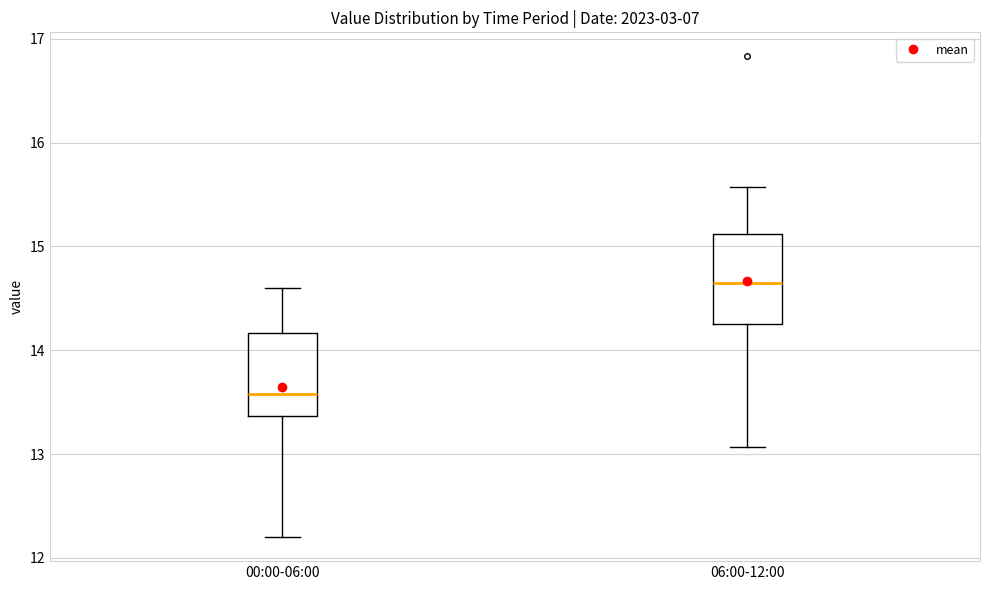

Reading left to right, transcribe this box plot: for each box, give where its median line is, the range the box spans, and where its two whiskers end, as read against the y-axis. The values are not printed on the chart, so give them approximately, as read against the axis.

00:00-06:00: median 13.6, box 13.4 to 14.2, whiskers 12.2 to 14.6
06:00-12:00: median 14.7, box 14.3 to 15.1, whiskers 13.1 to 15.6